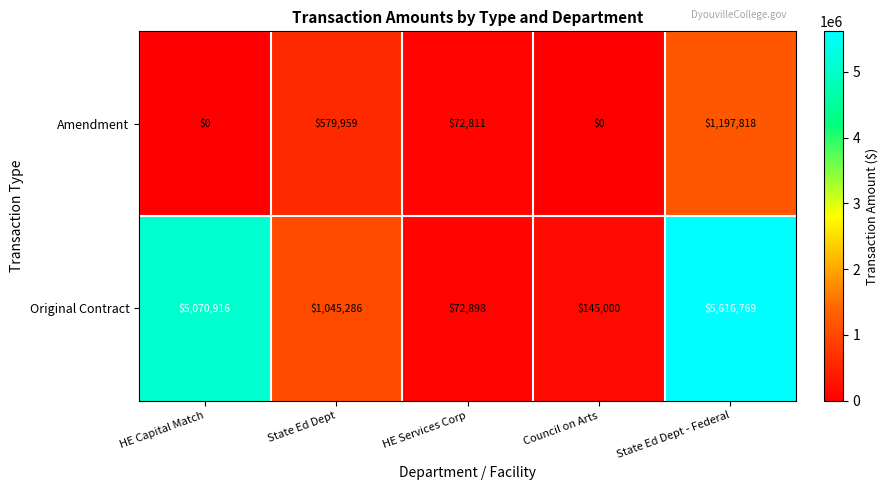

Count the number of data series in this chart.

2